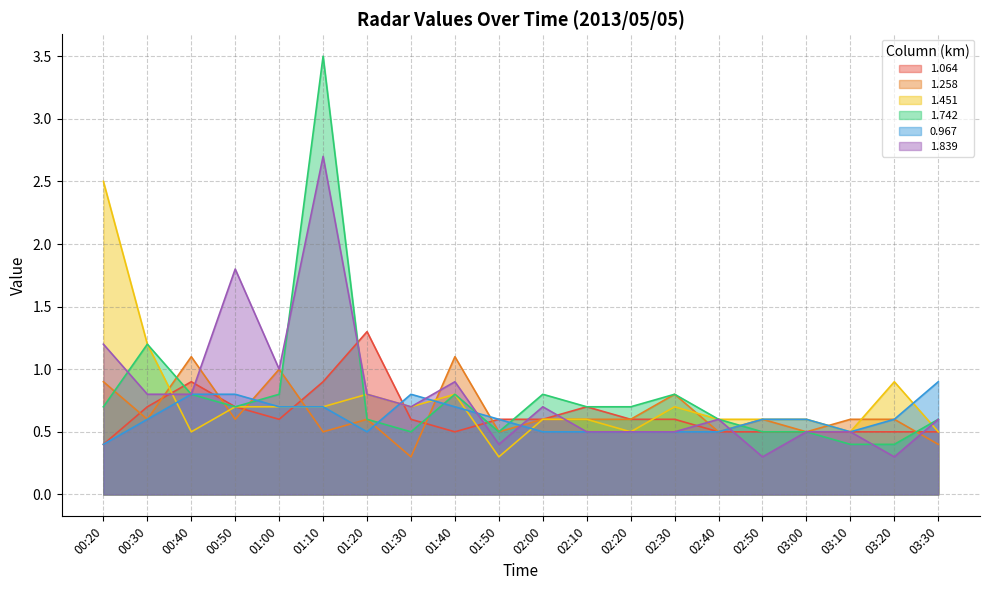

What is the difference between the maximum and minimum values in the 1.839 series?

2.4